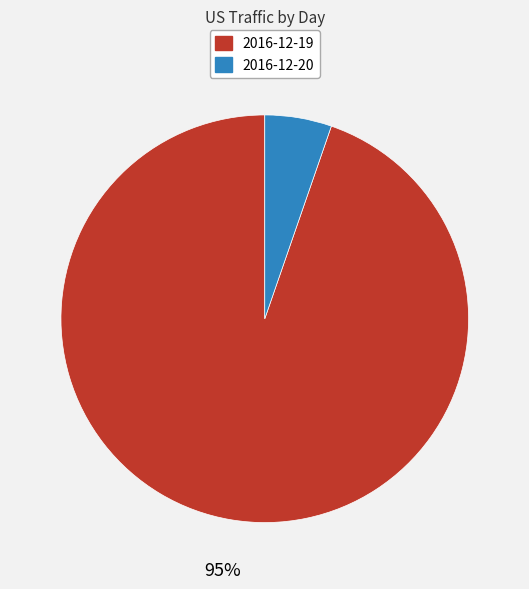

To the nearest percent, what percentage of the pie is 2016-12-19?

95%